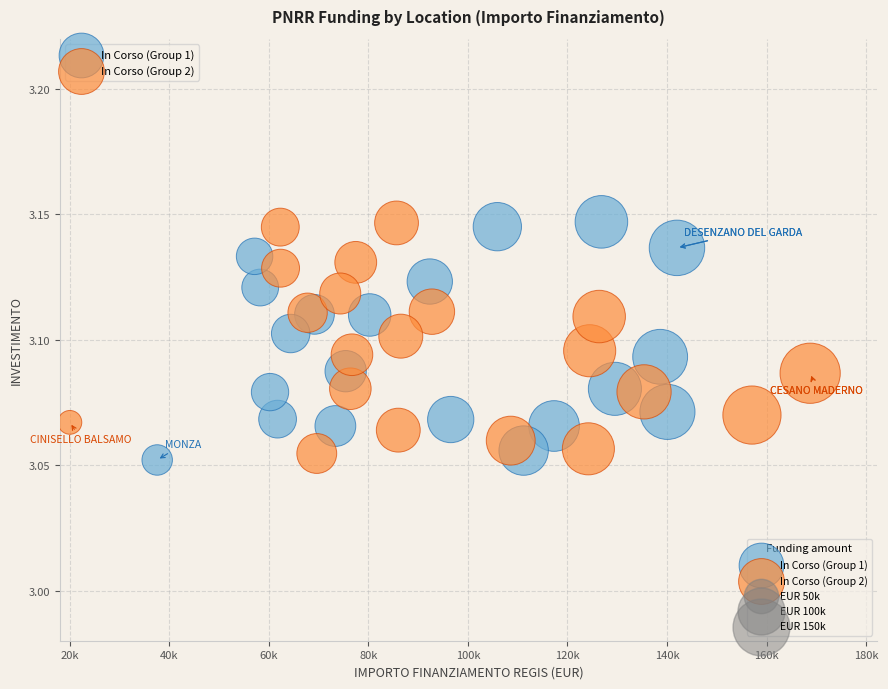

Which series contains the lowest Y value?

In Corso (Group 1)